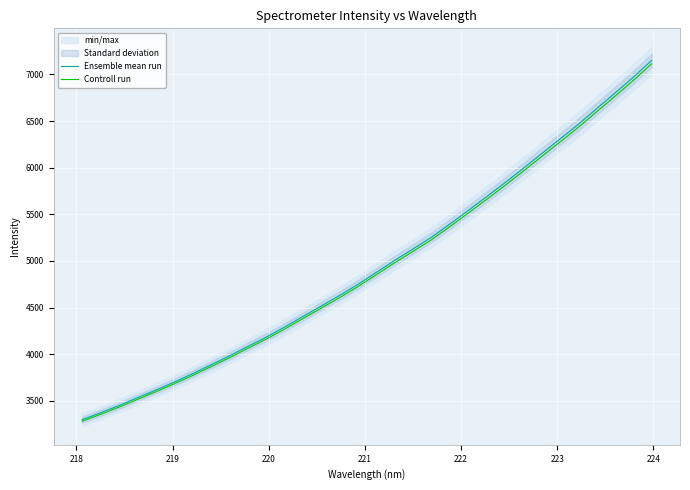

True or false: Controll run has more than 1 points higher than both neighbors.

False